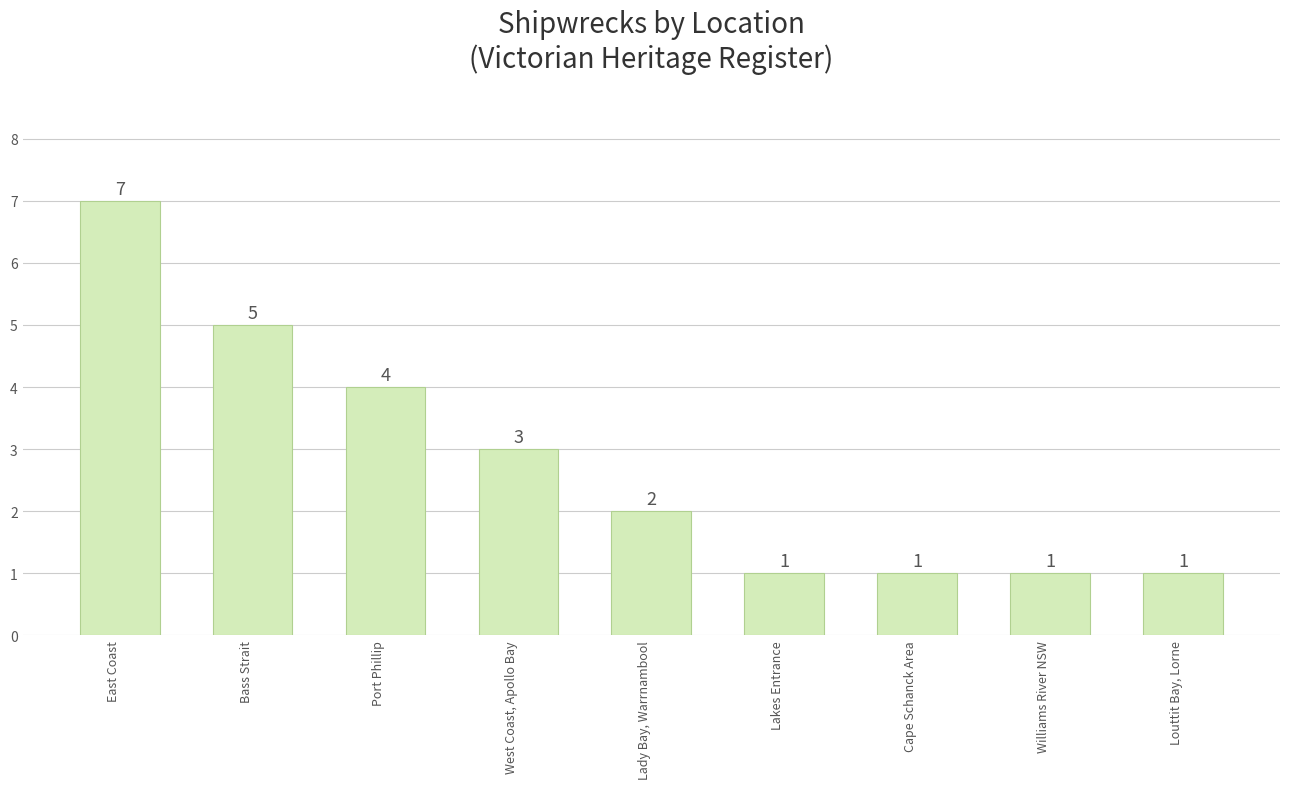

Count the values in the range 1 to 4.

7